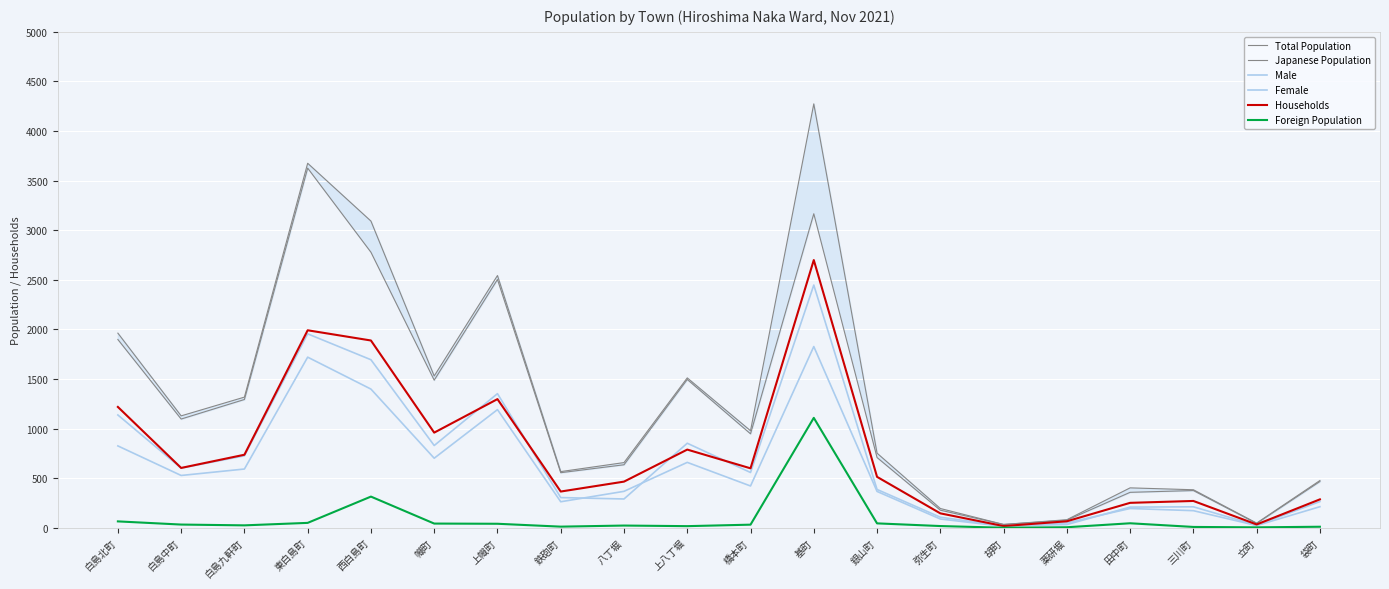

At which category does Male reach its first local peak?

東白島町